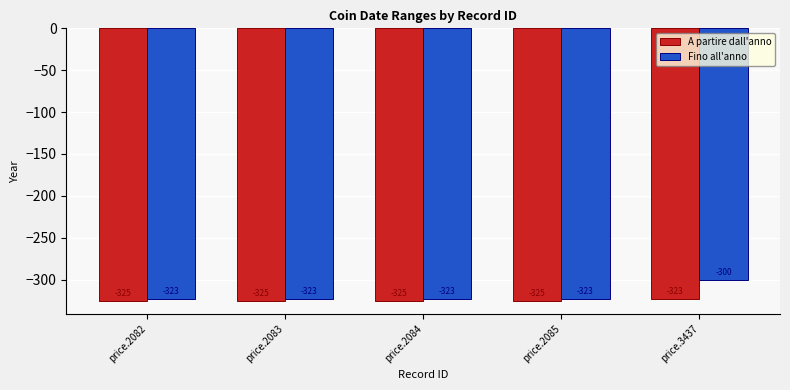

Is it true that Fino all'anno equals -323 at price.2082?

True